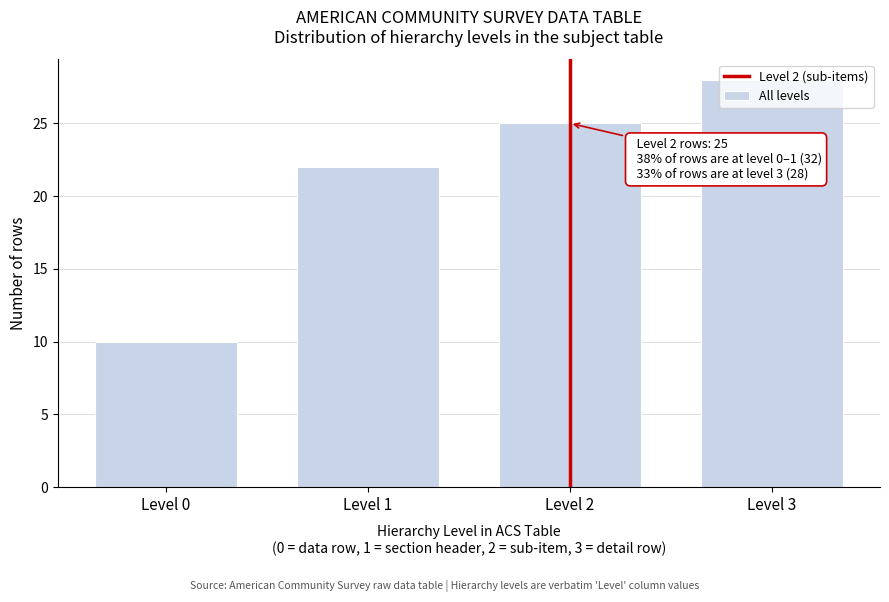

What is the value of the 4th bar from the left?

28